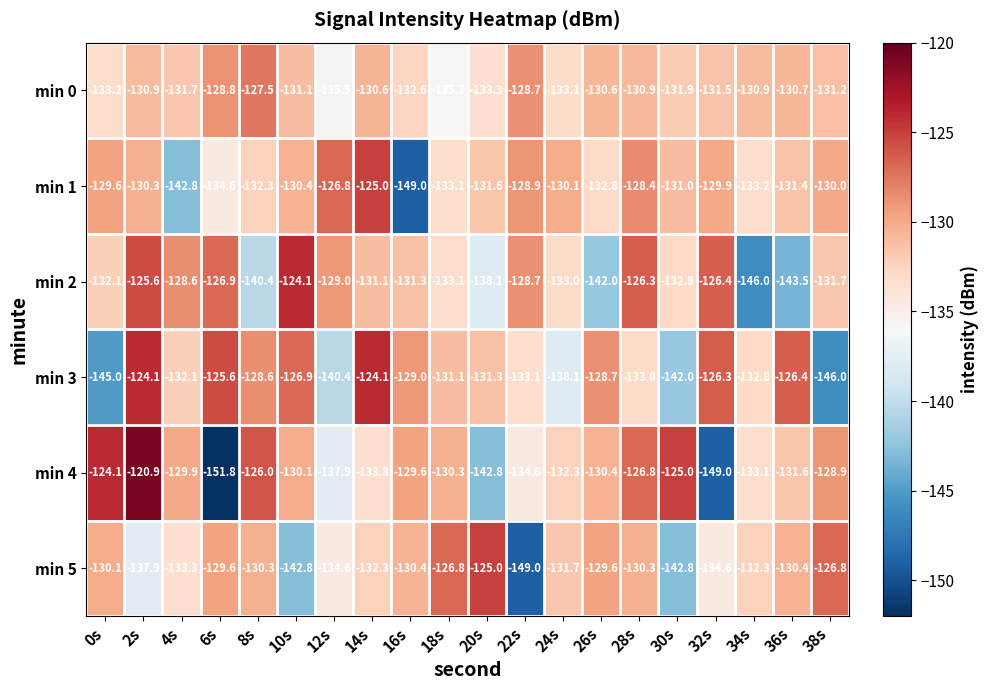

Is the value of min 2 at 16s greater than the value of min 3 at 10s?

No